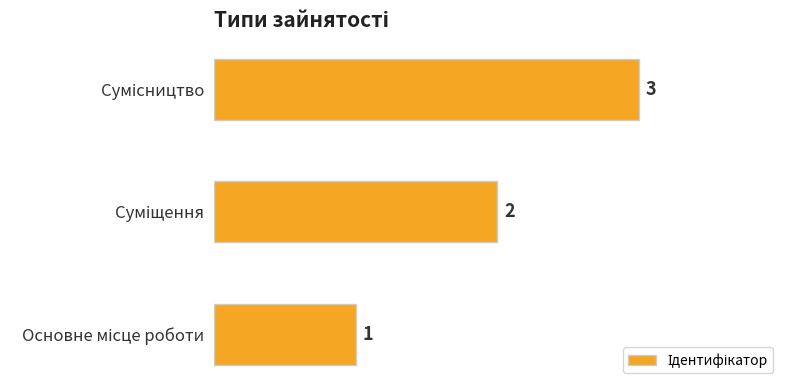

What is the sum of all values?

6